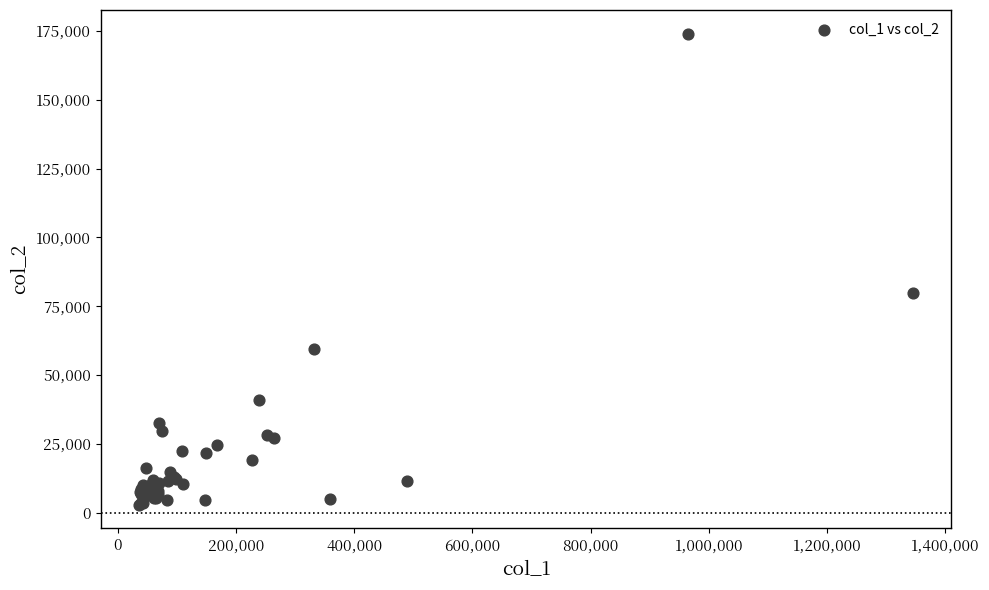

What Y value in the scatter plot is closest to 88498?

79690